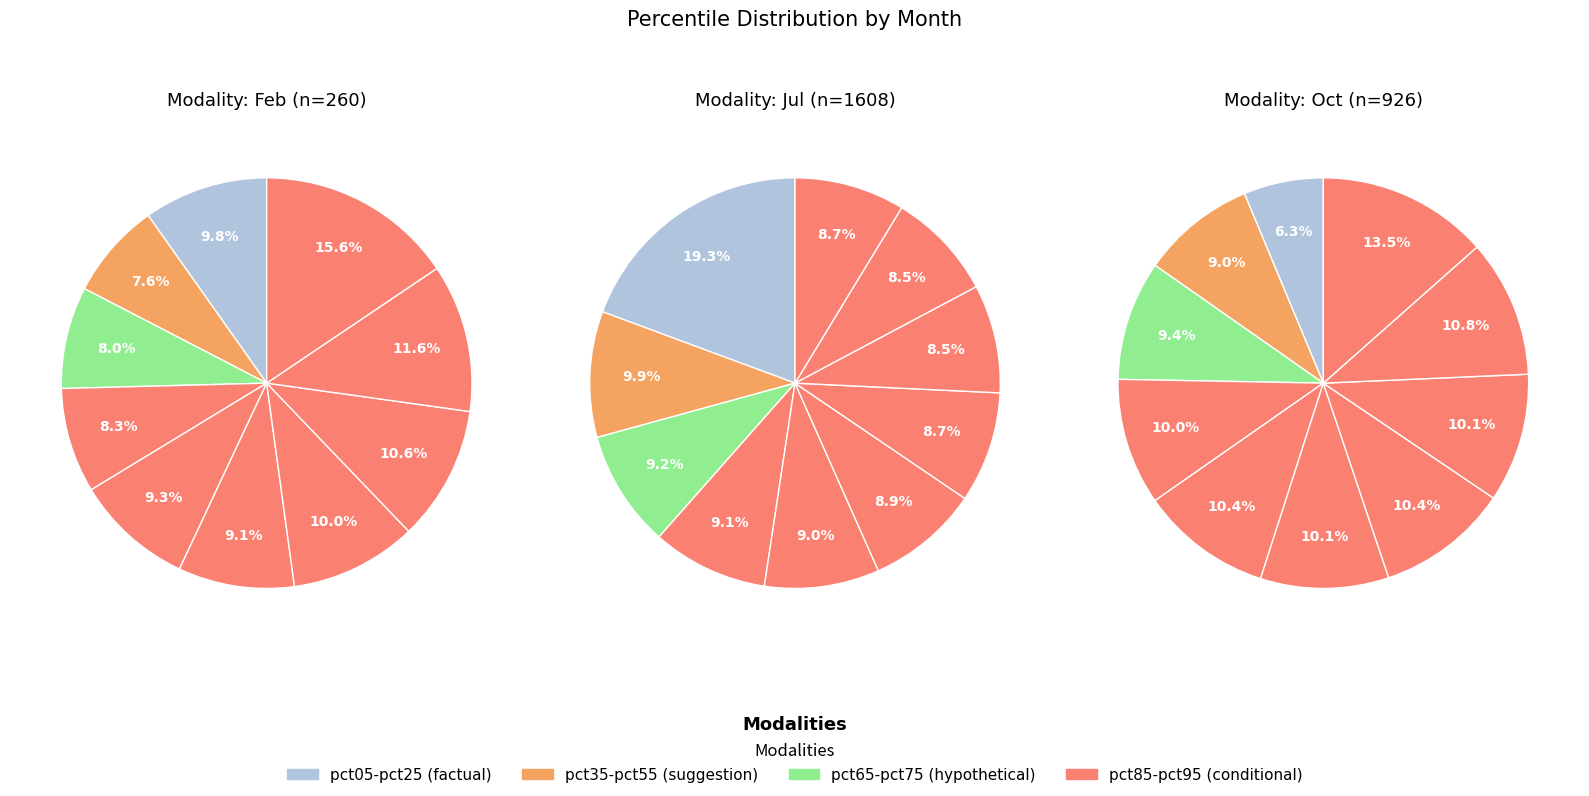

True or false: oct_values accounts for 15% of the total.

False